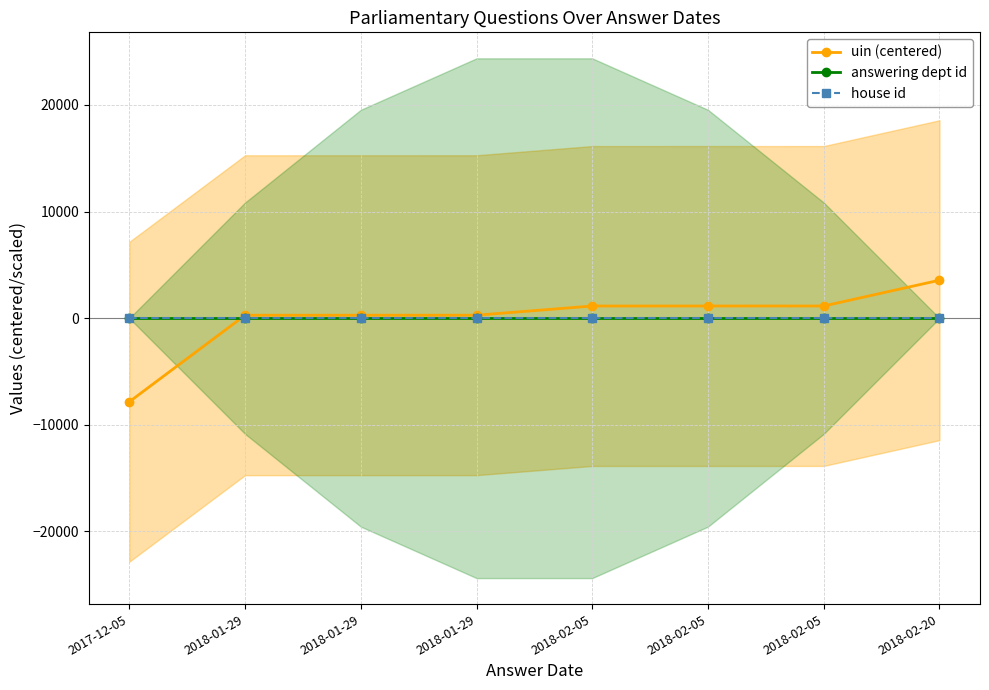

What are all the series names shown in the legend?

uin (centered), answering dept id, house id